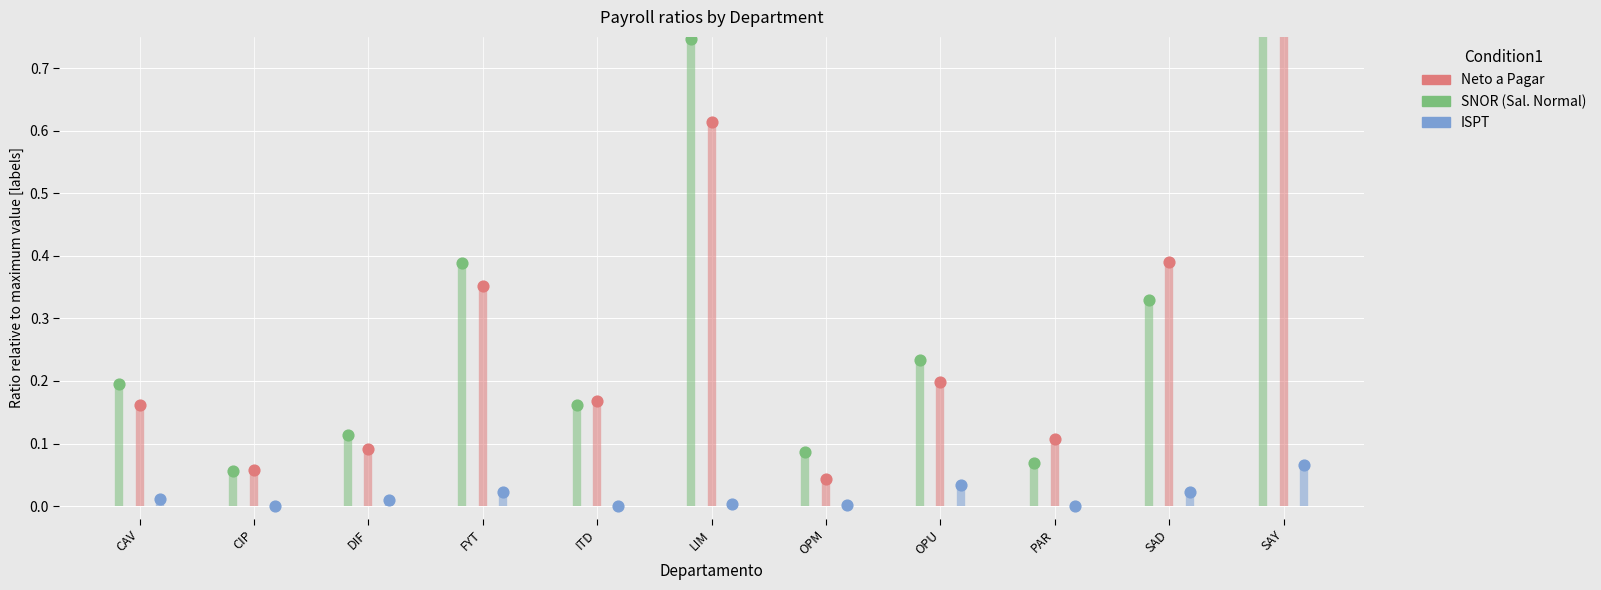

Which series has the largest total across all categories?

SNOR (SAL. NORMAL QUINCENAL)